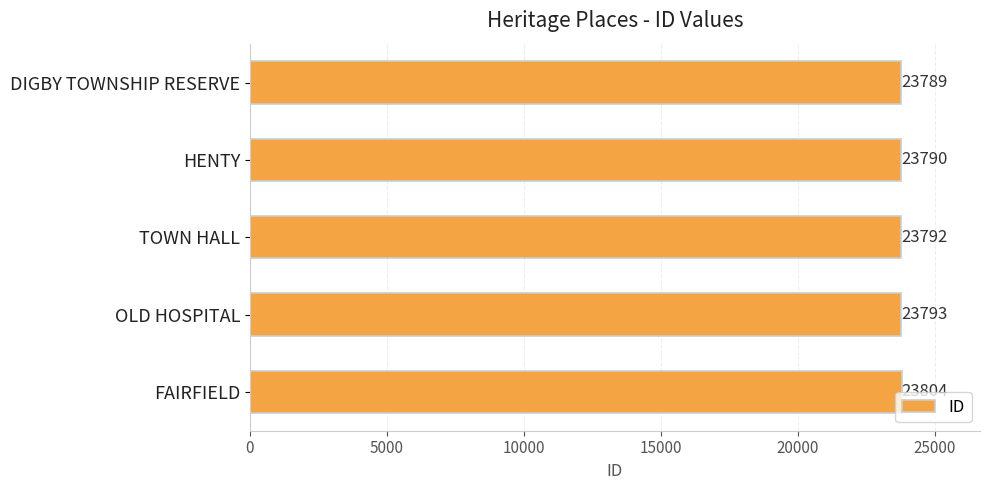

How many bars are there in total?

5